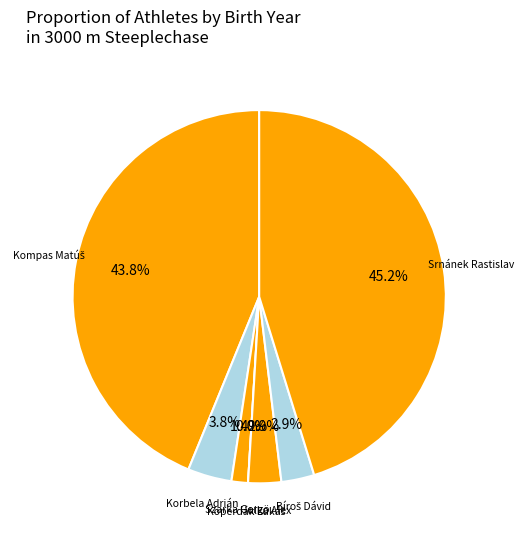

Rank the categories by value from lowest to highest.

Koperdák Lukáš, Szarka Gergö, Hulka Alex, Bíroš Dávid, Korbela Adrián, Kompas Matúš, Srnánek Rastislav